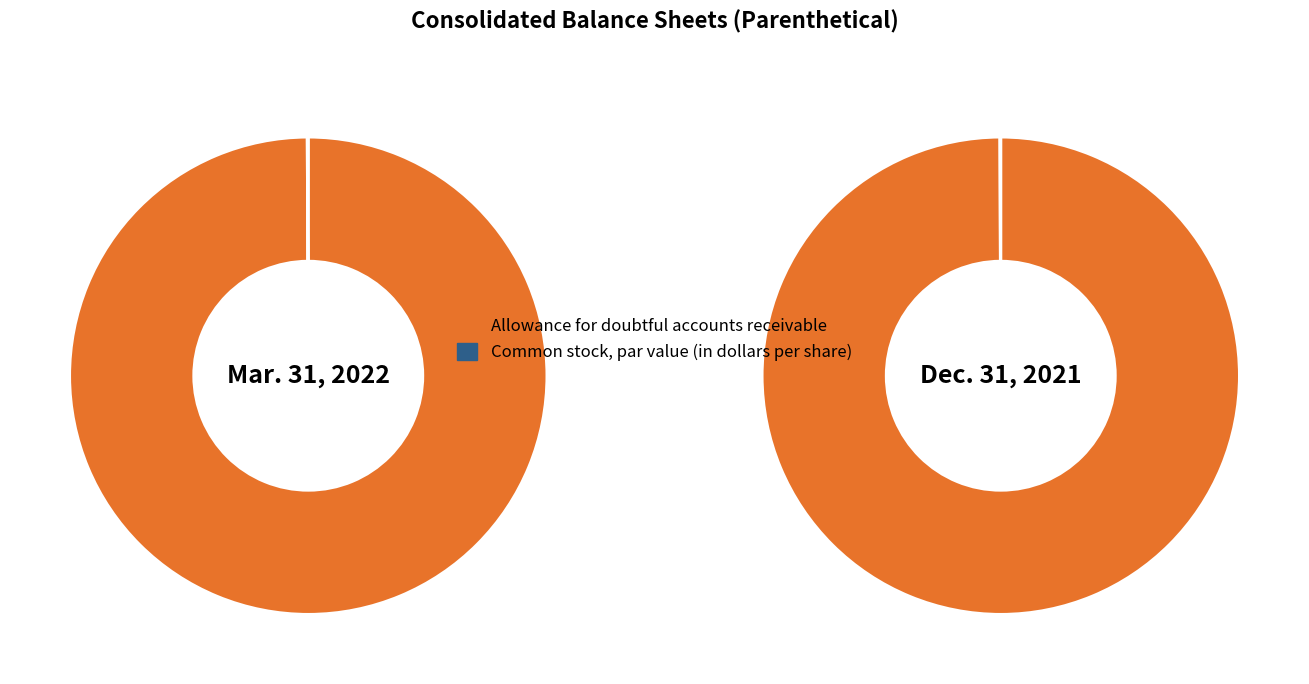

Which series changed the most between Mar. 31, 2022 and Dec. 31, 2021?

Allowance for doubtful accounts receivable